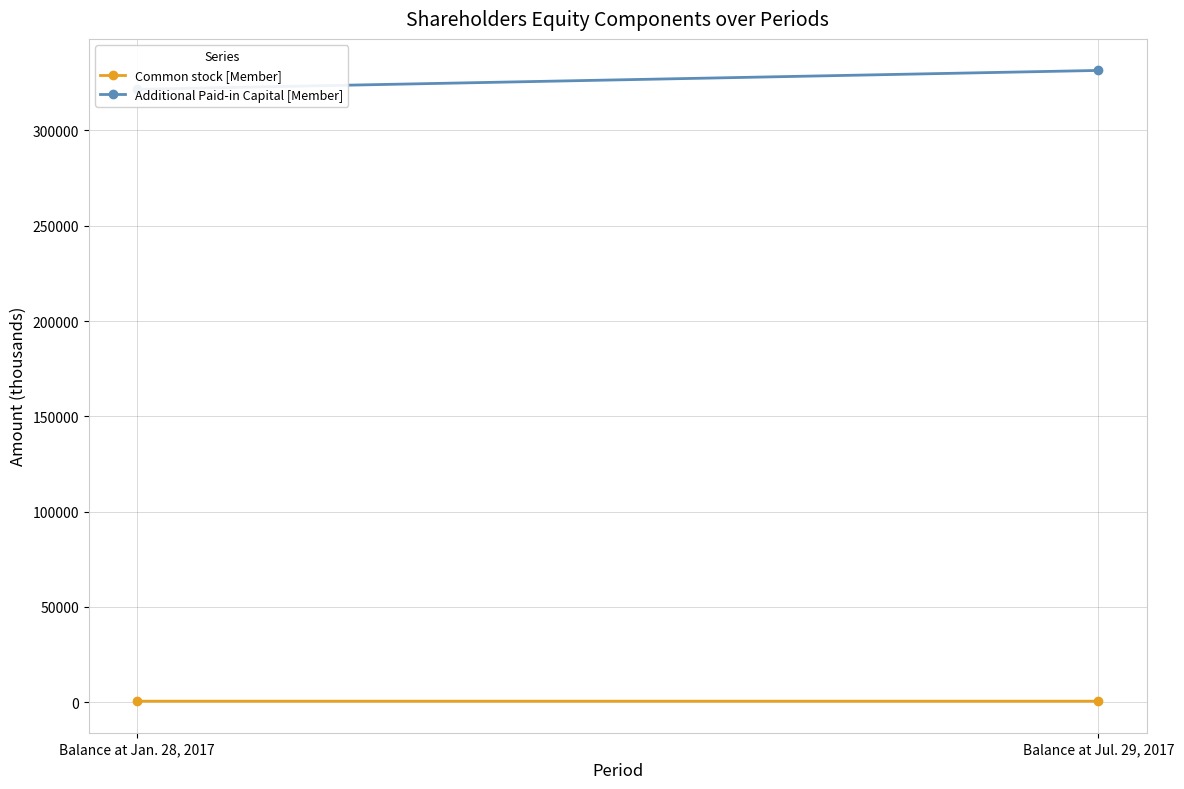

The Common stock [Member] series shows 849 at Balance at Jan. 28, 2017. True or false?

False